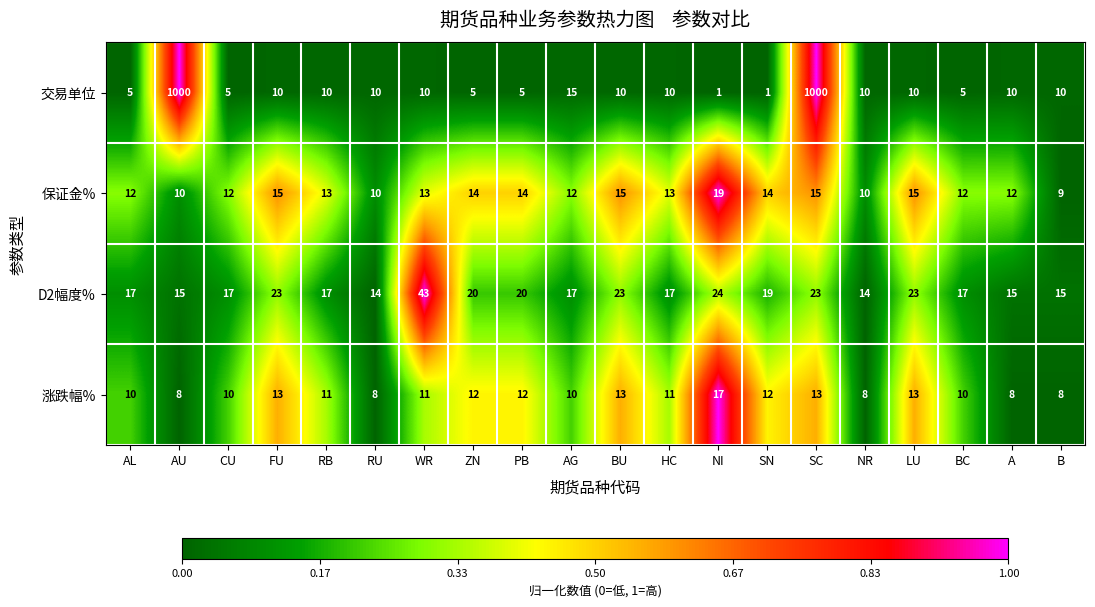

Is the value of 保证金% at NR greater than the value of 涨跌幅% at A?

Yes